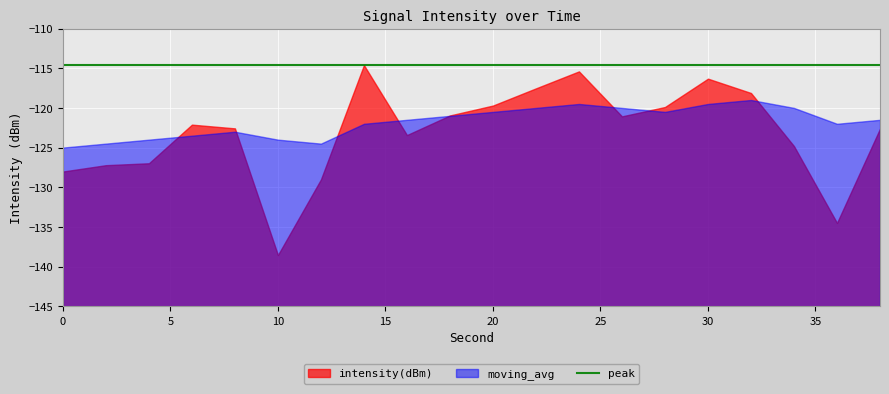

Rank the categories by moving_avg value from lowest to highest.

0, 2, 12, 4, 10, 6, 8, 14, 36, 16, 38, 18, 20, 28, 22, 26, 34, 24, 30, 32